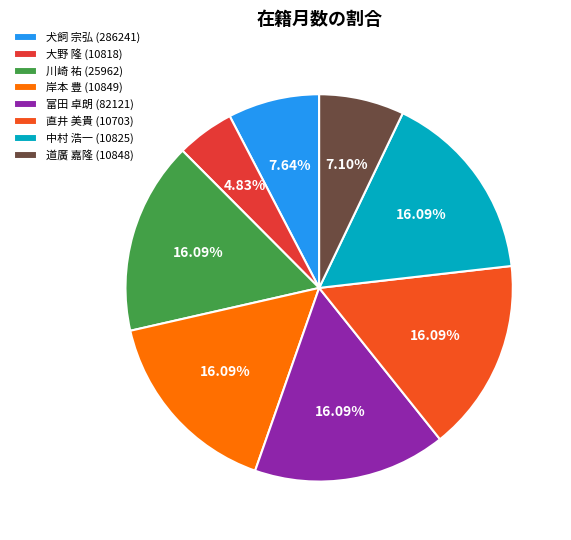

Which category has the smallest portion of the pie?

大野 隆 (10818)